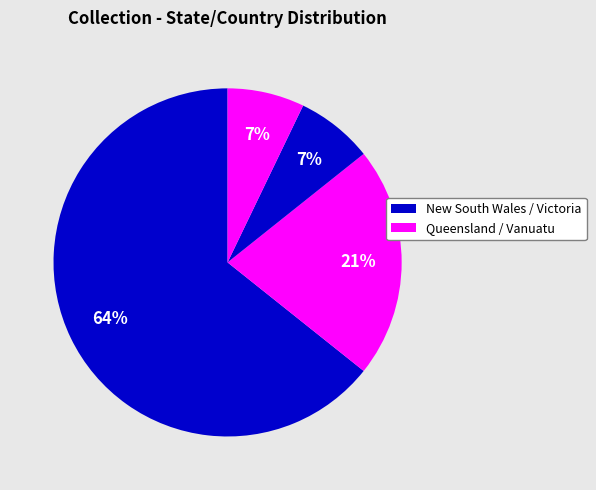

Which slice is the smallest?

Victoria